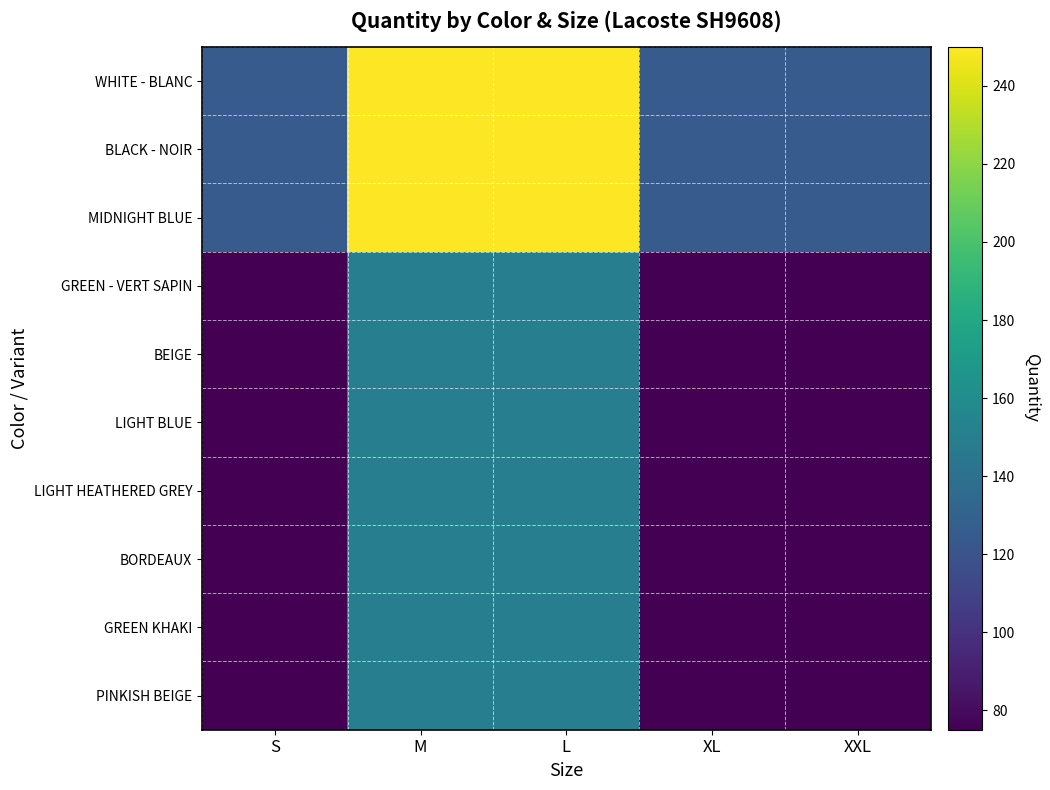

Which series changed the most between M and XL?

WHITE - BLANC